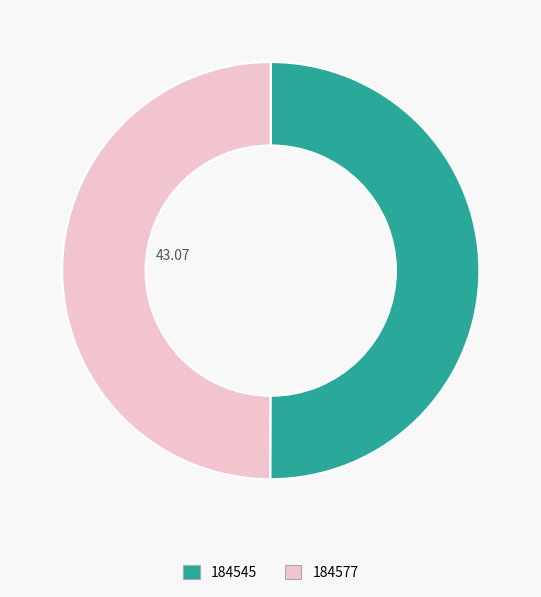

Do 184577 and 184545 together represent more than half of the pie?

Yes